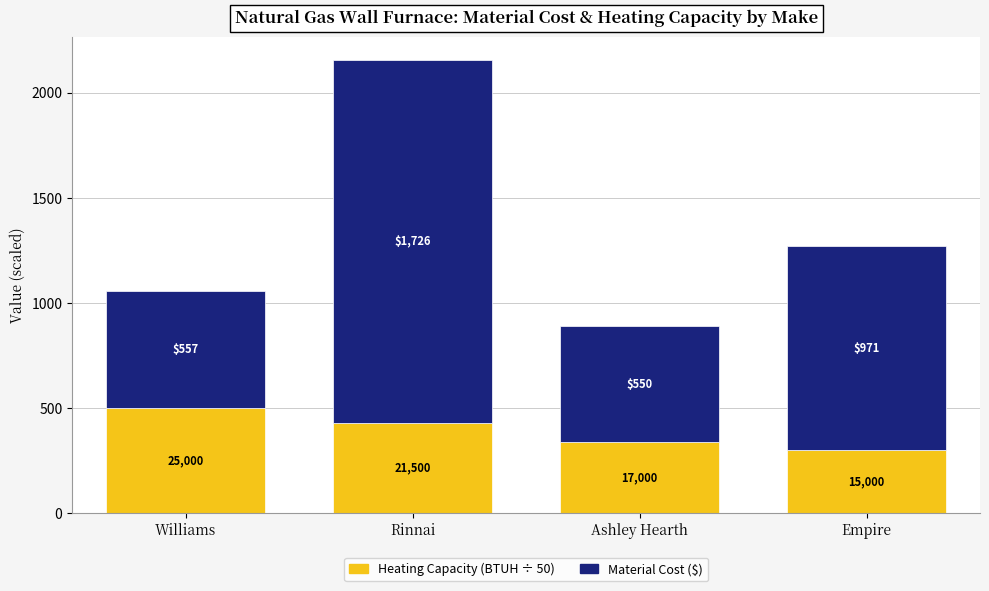

What value does the Heating Capacity (BTUH ÷ 50) series have at Empire?

300.0